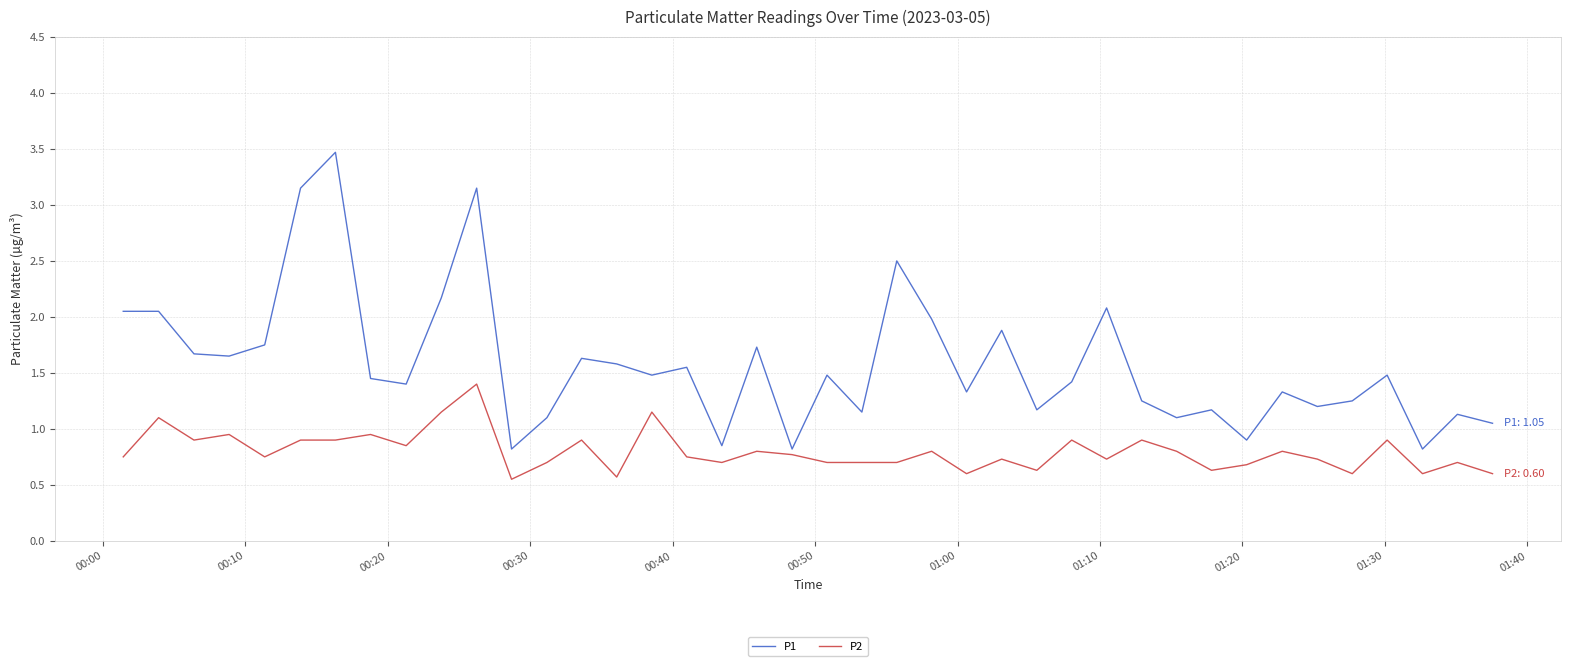

True or false: P1 and P2 intersect in this chart.

False